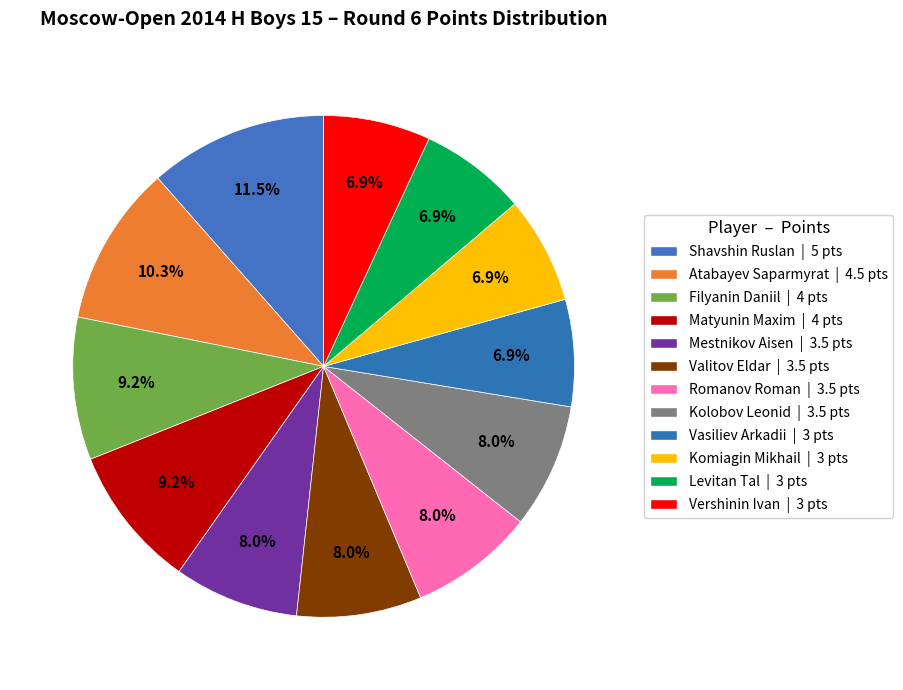

To the nearest percent, what is the average slice percentage?

8%